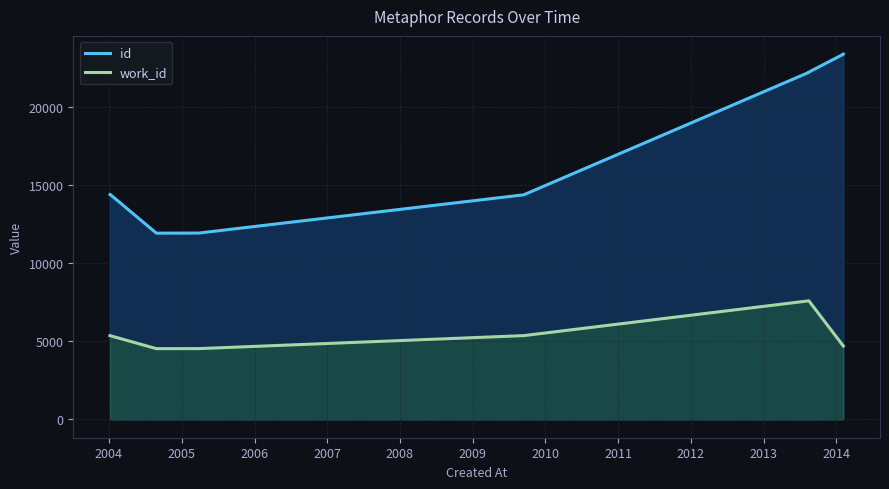

True or false: work_id has a value of 2164 at 2010.

False